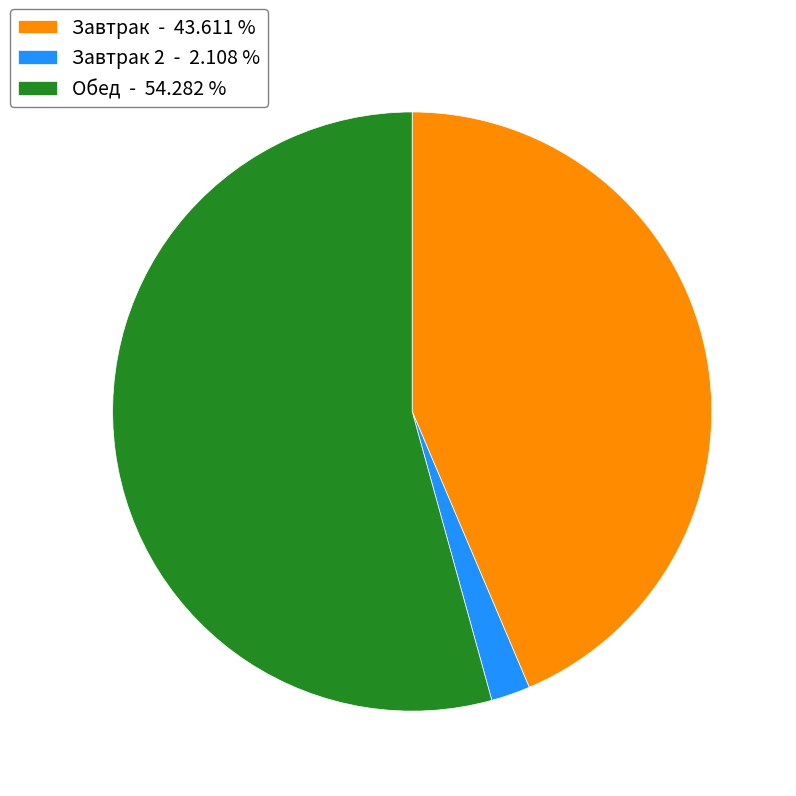

Rank the categories by value from lowest to highest.

Завтрак 2 - 2.108 %, Завтрак - 43.611 %, Обед - 54.282 %